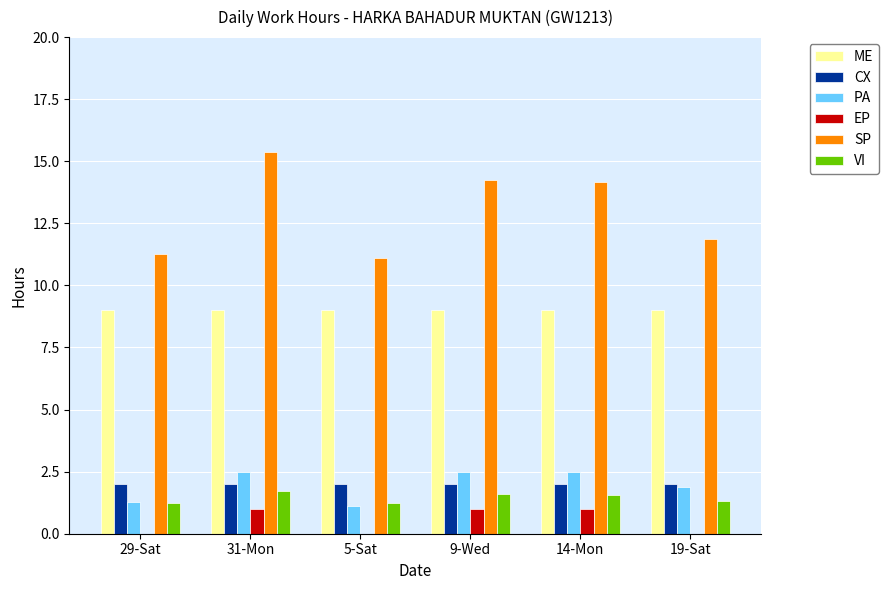

Is the value of PA at 14-Mon greater than the value of CX at 19-Sat?

Yes